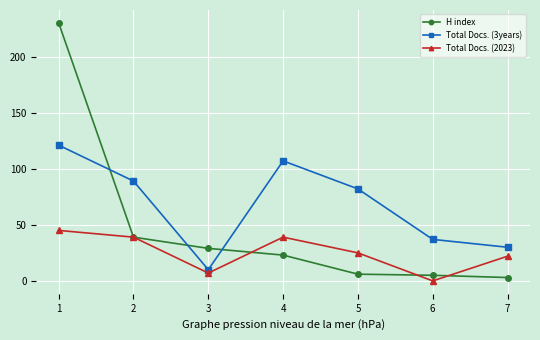

At which category is the sum across all series the highest?

1